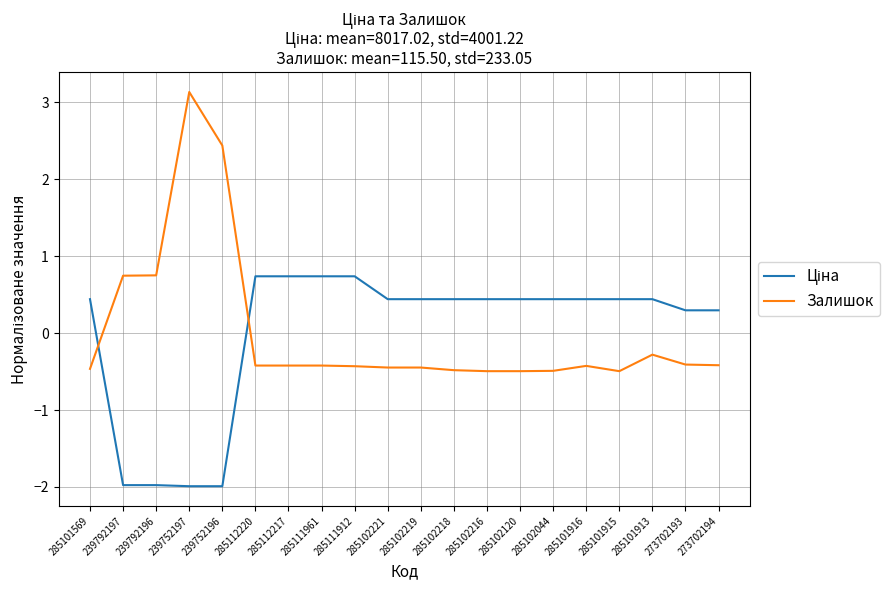

Read the Залишок value at 285101569.

-0.5